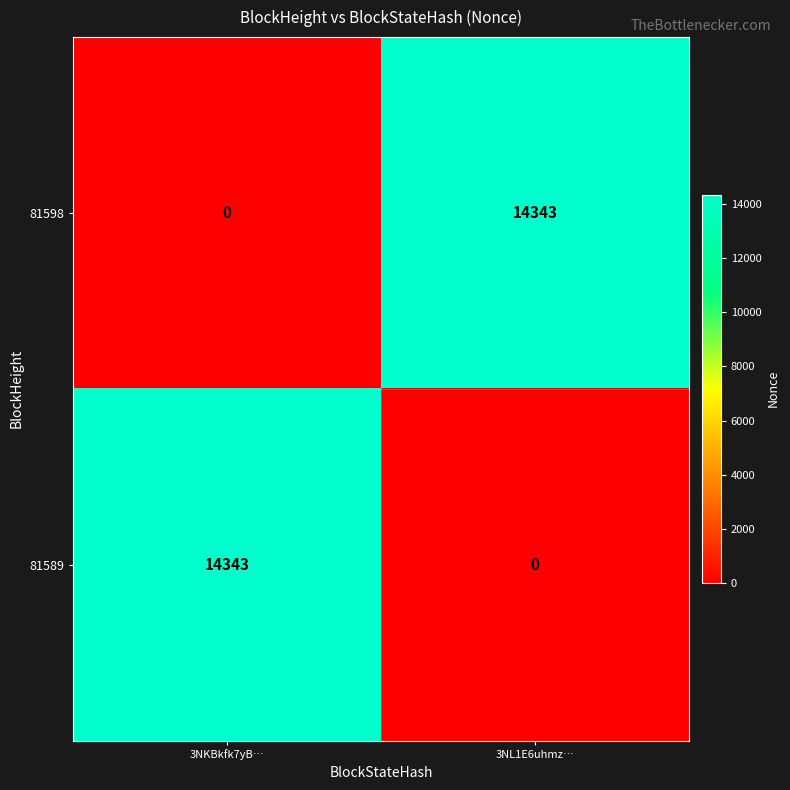

What is the spread (max minus min) of values at 3NL1E6uhmz…?

14343